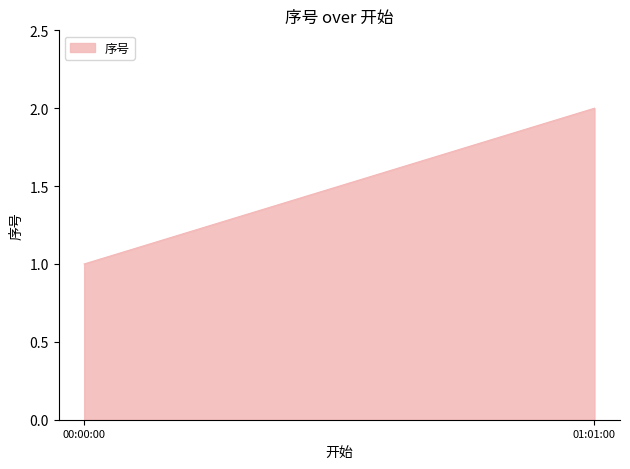

Reading right to left, extract all data points from this chart.

01:01:00=2	00:00:00=1